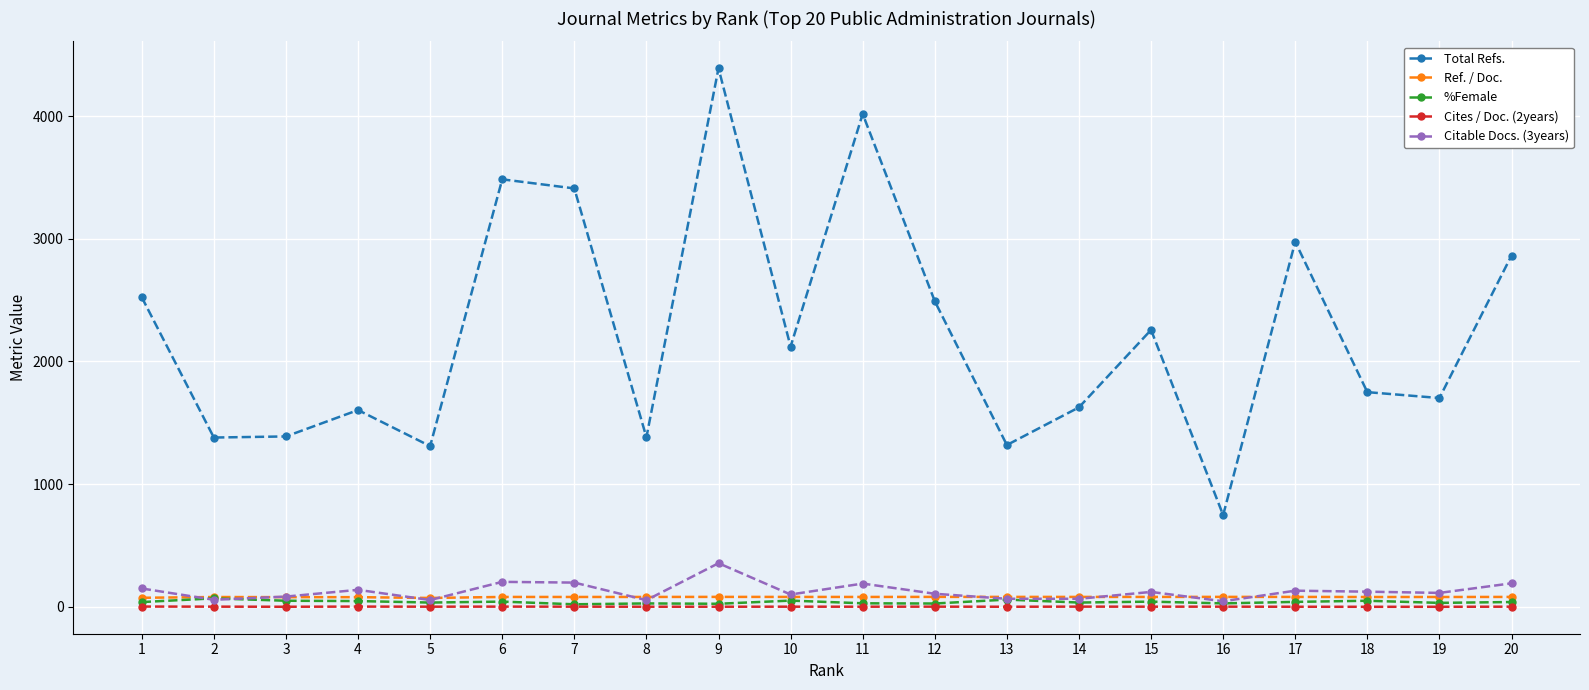

True or false: Total Refs. has more than 1 interior local peaks.

True